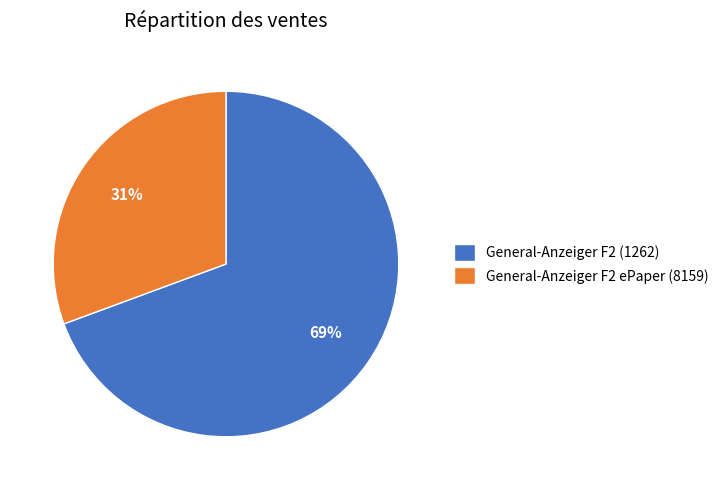

Is the sum of General-Anzeiger F2 ePaper (8159) and General-Anzeiger F2 (1262) greater than half?

Yes